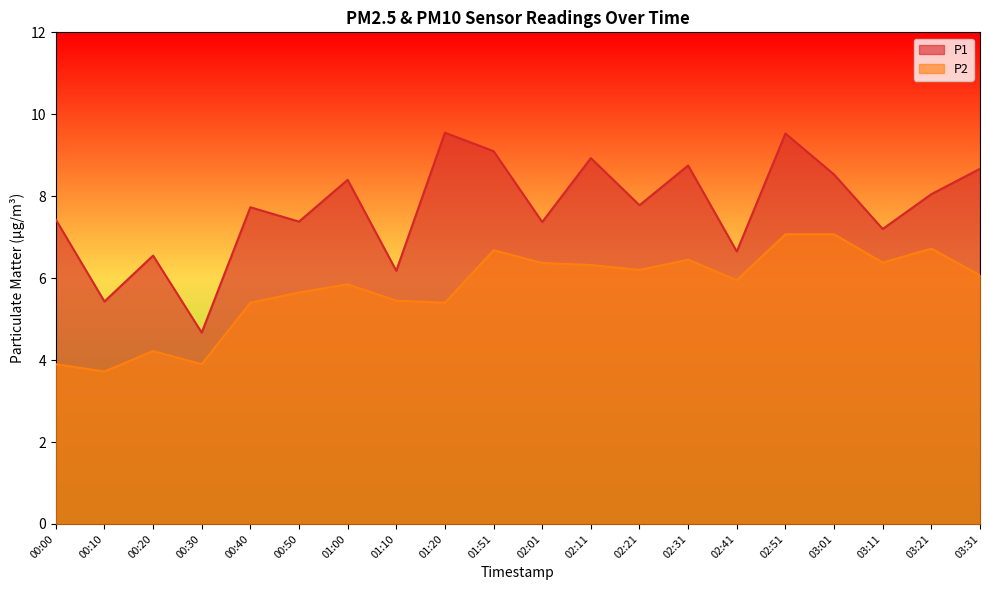

True or false: P2 and P1 intersect in this chart.

False